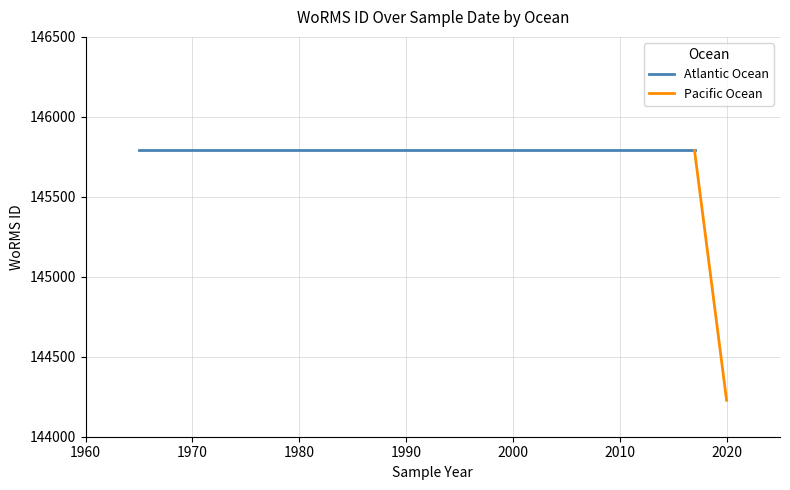

At how many categories does at least one series exceed 145524?

4